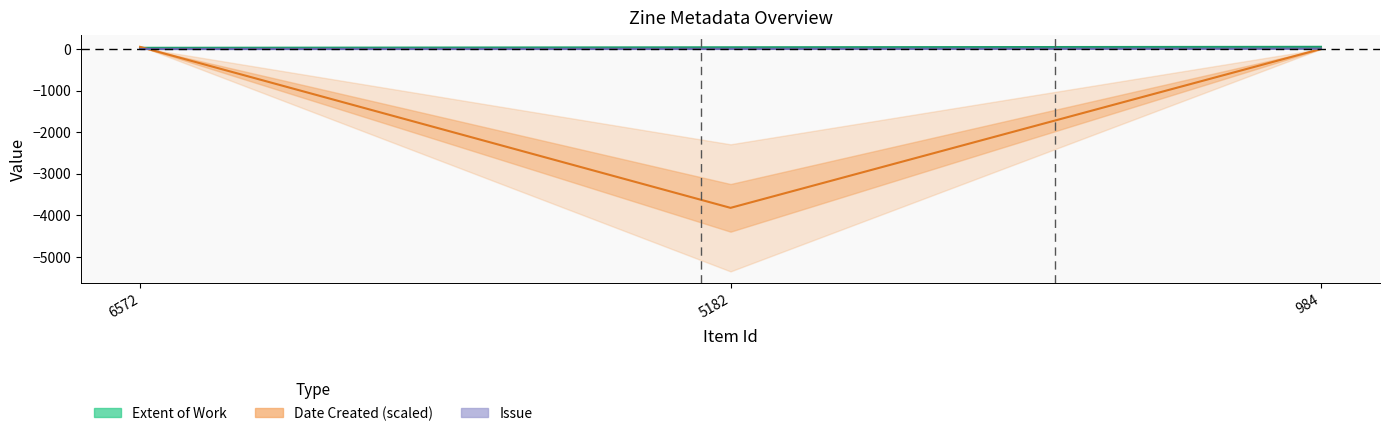

The value of Extent of Work at 984 is 52.0. True or false?

True